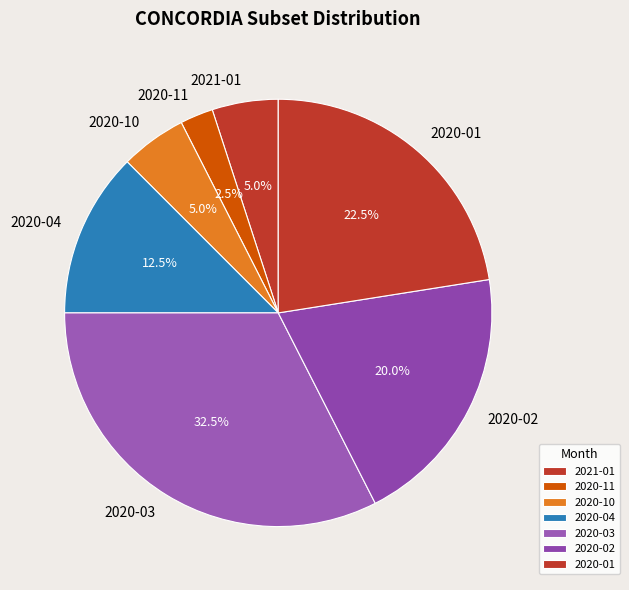

Between 2020-04 and 2021-01, which is larger?

2020-04